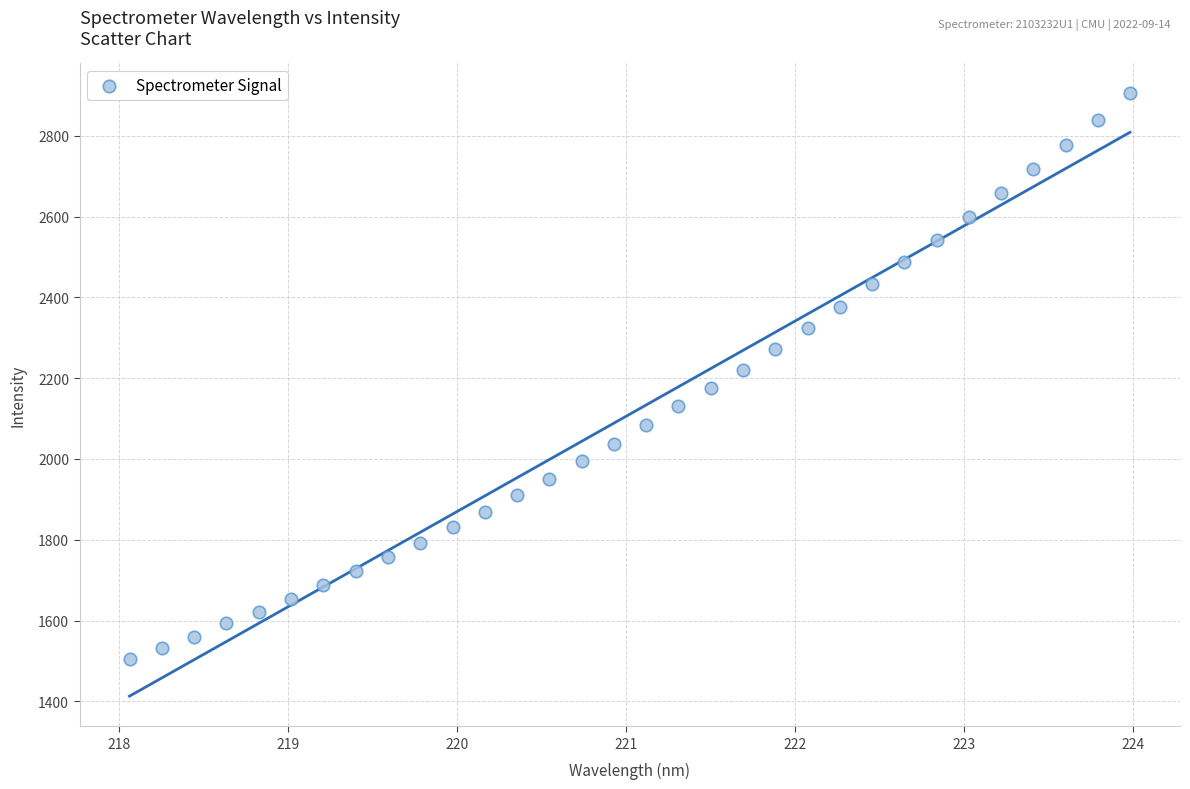

What is the range of Y values (max minus min)?

1400.1